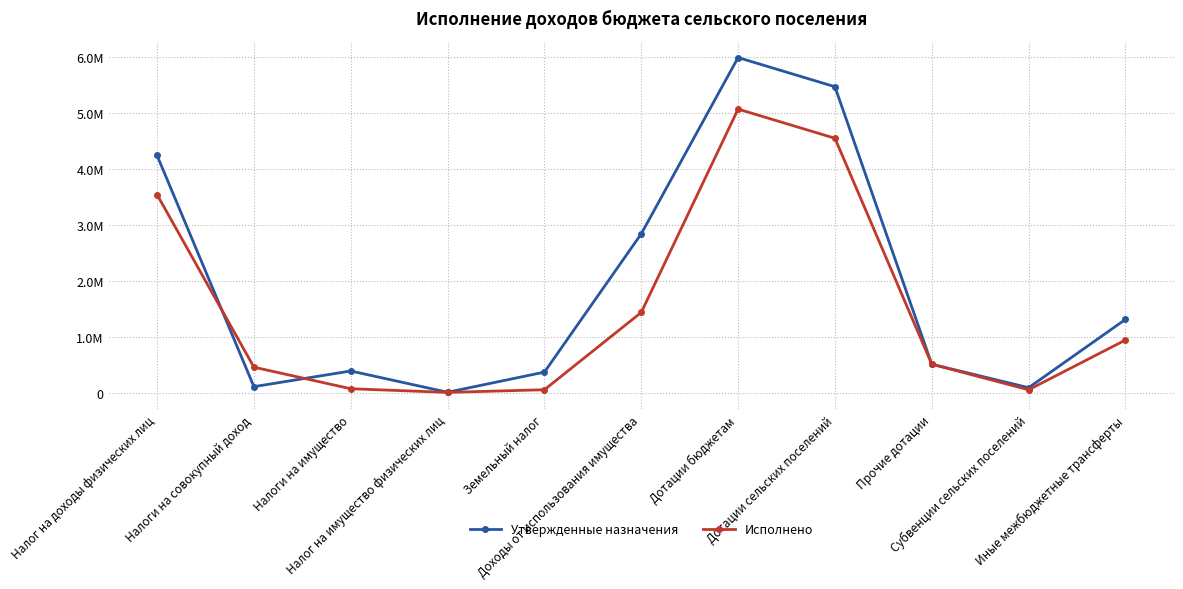

At which label is Исполнено closest to 2547895?

Налог на доходы физических лиц